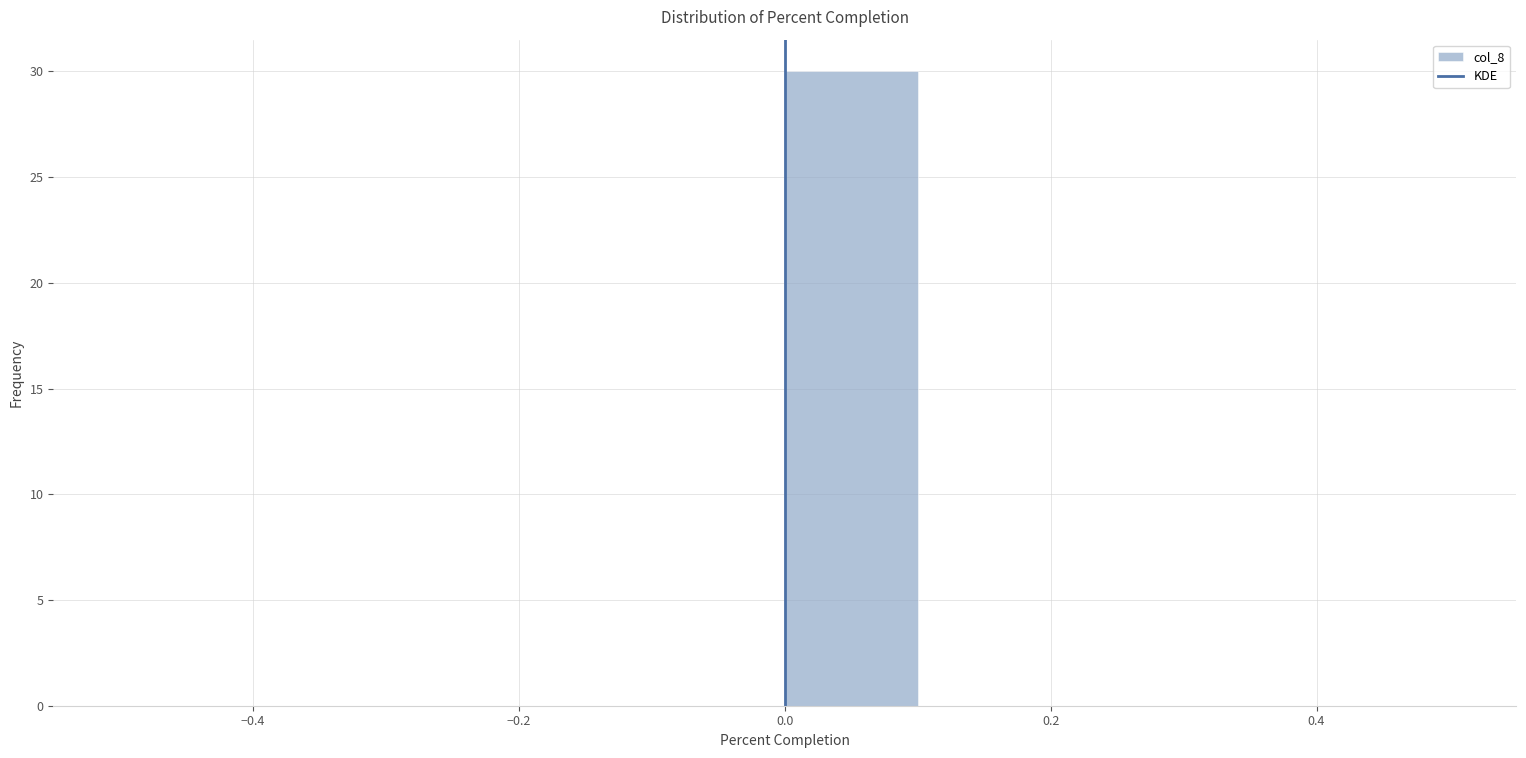

Reading left to right, transcribe this chart: for each bar, give the range it covers on the x-axis and its height. The values are not printed on the chart, so give them approximately, as read against the axis.

-0.5 to -0.4: 0
-0.4 to -0.3: 0
-0.3 to -0.2: 0
-0.2 to -0.1: 0
-0.1 to 0.0: 0
0.0 to 0.1: 30
0.1 to 0.2: 0
0.2 to 0.3: 0
0.3 to 0.4: 0
0.4 to 0.5: 0